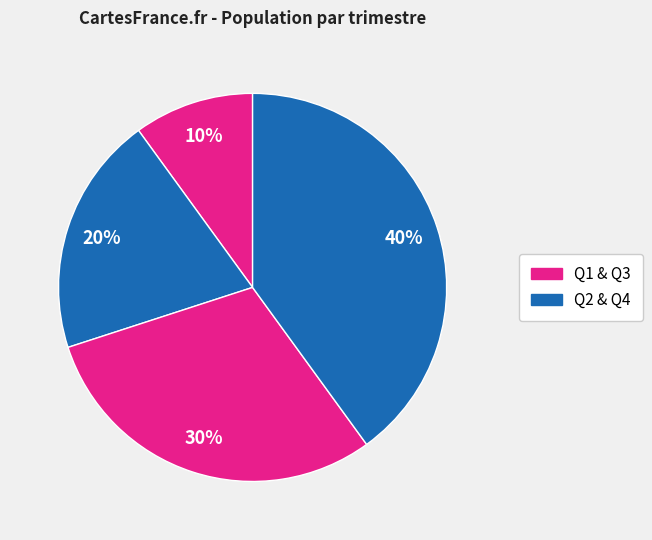

Count the number of slices in the pie.

4